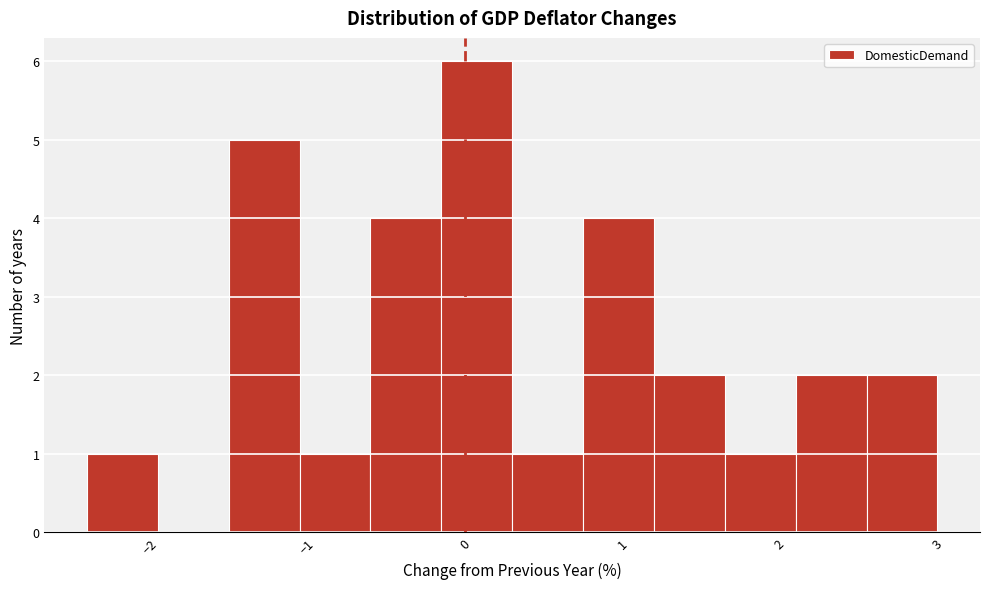

Reading left to right, list every bar in this chart as the range it spans on the x-axis followed by its height. Neither the bar edges nor the heights are printed on the chart, so give them approximately, as read against the axes.

-2.40 to -1.95: 1
-1.95 to -1.50: 0
-1.50 to -1.05: 5
-1.05 to -0.60: 1
-0.60 to -0.15: 4
-0.15 to 0.30: 6
0.30 to 0.75: 1
0.75 to 1.20: 4
1.20 to 1.65: 2
1.65 to 2.10: 1
2.10 to 2.55: 2
2.55 to 3.00: 2